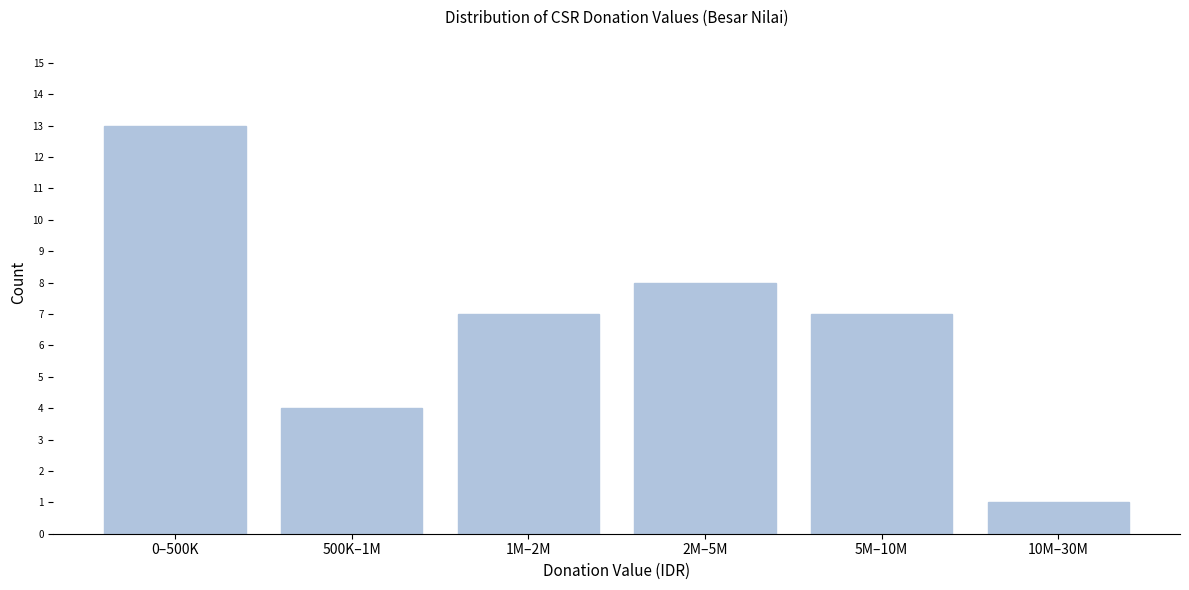

Reading left to right, extract all data points from this chart.

13	4	7	8	7	1